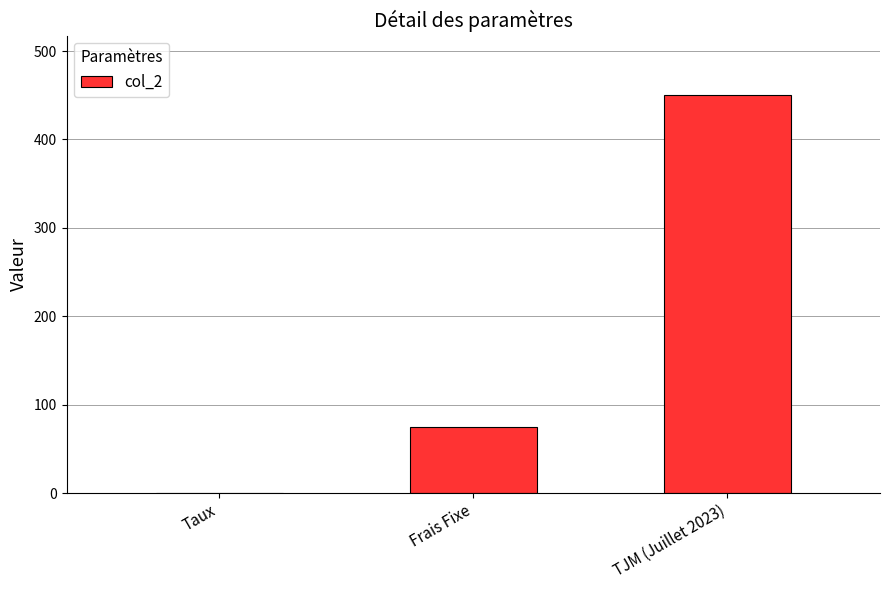

What is the greatest value displayed?

450.0